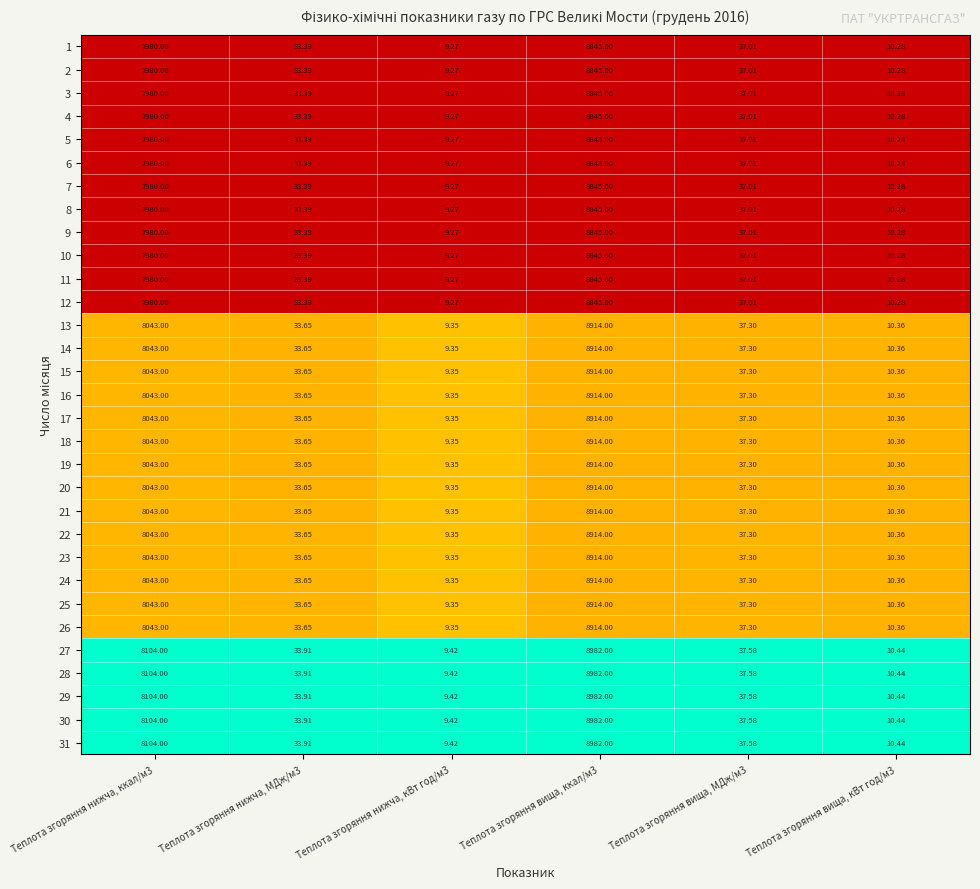

Which category has the lowest value across all series?

Теплота згоряння нижча, кВт год/м3